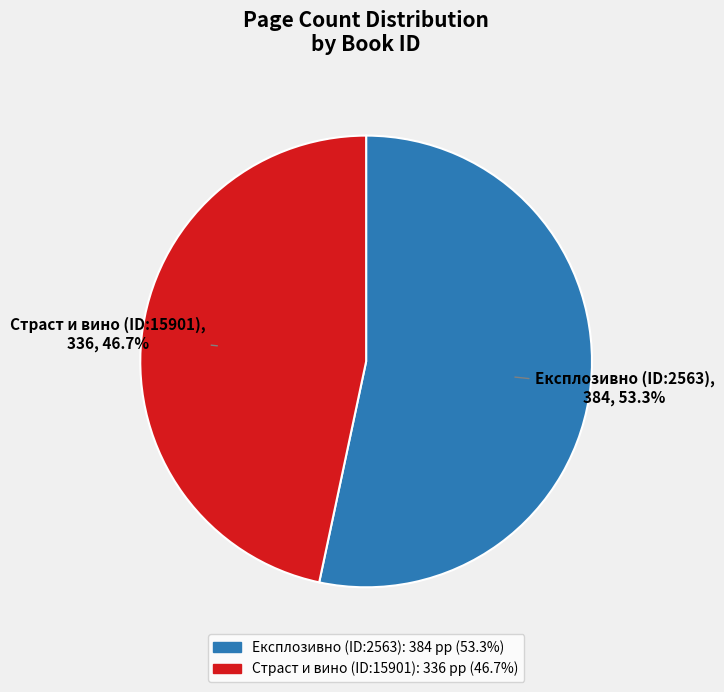

What is the ratio of the value at Страст и вино (ID:15901) to the value at Експлозивно (ID:2563)?

0.9